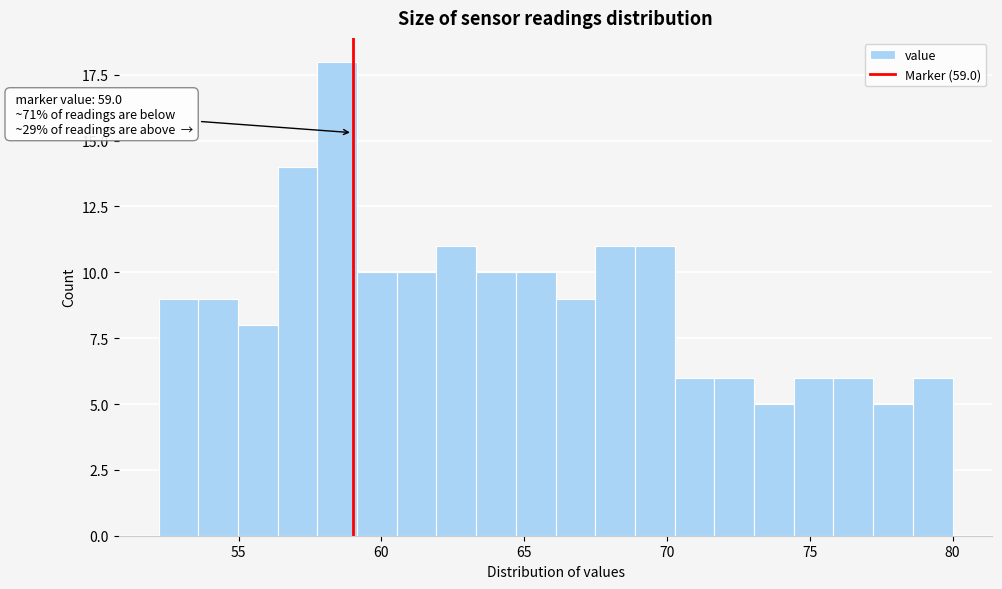

Read against the x-axis, roughly where is the centre of the tallest bar?

58.5